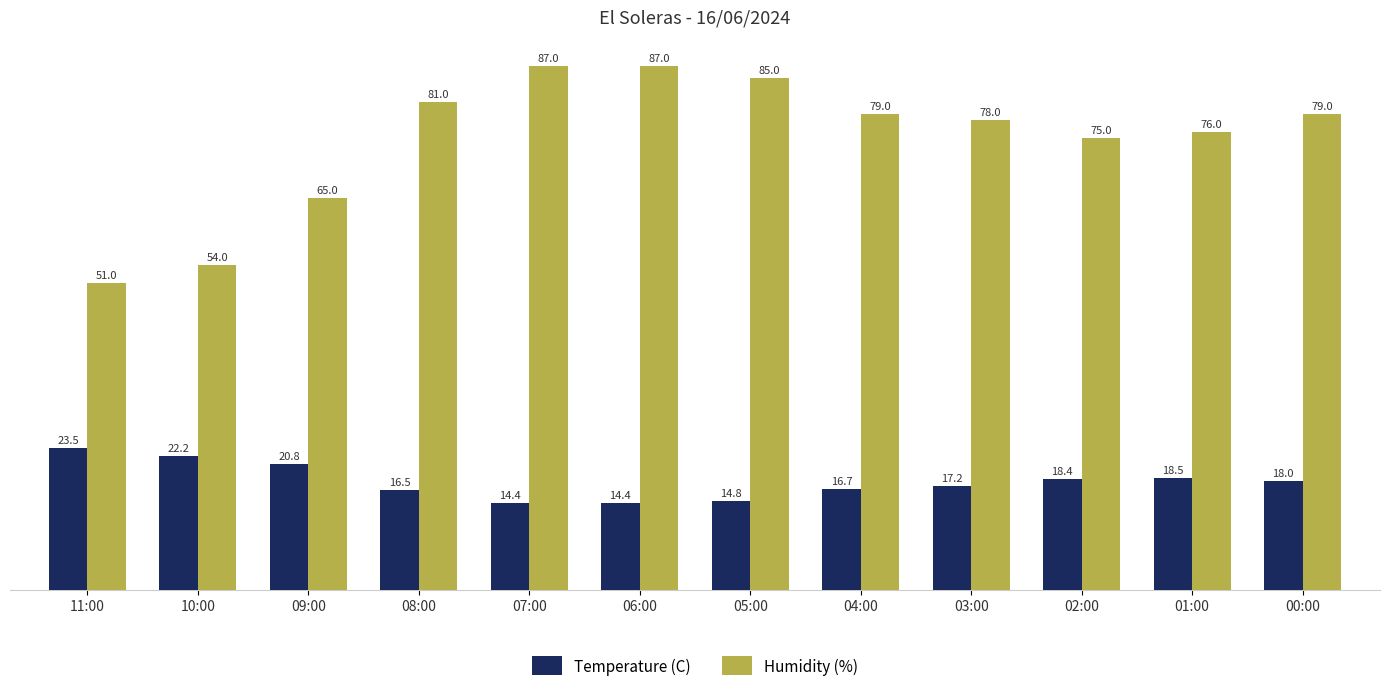

Where does the Temperature (C) series first go above 18?

11:00